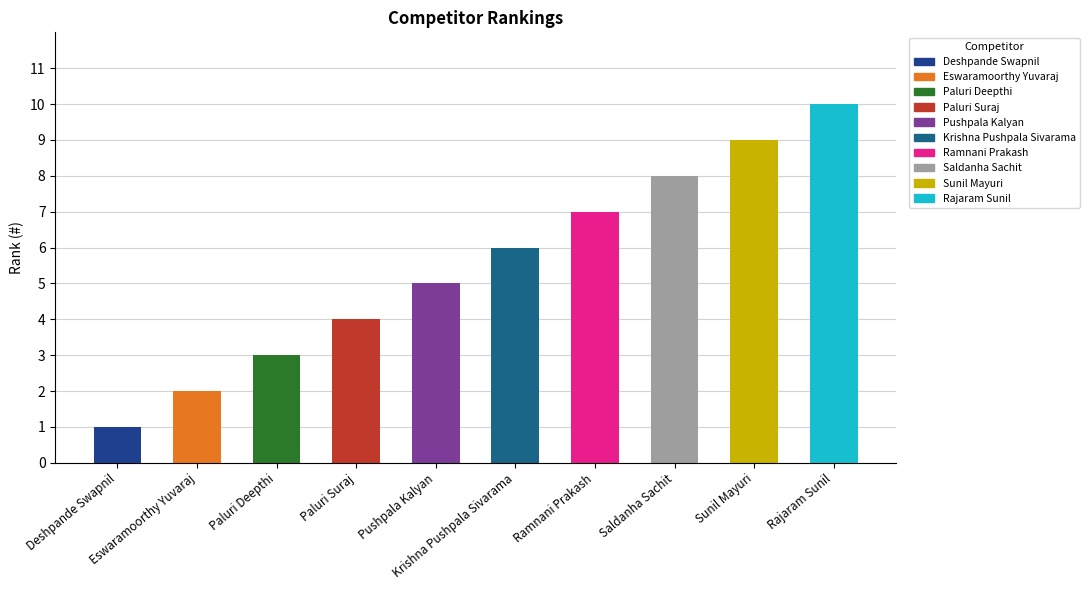

Count the number of data series in this chart.

1